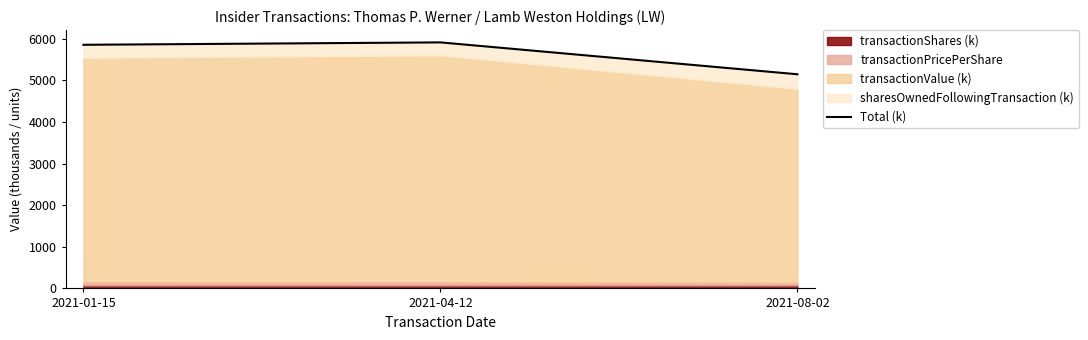

What position from the right is 2021-04-12?

2